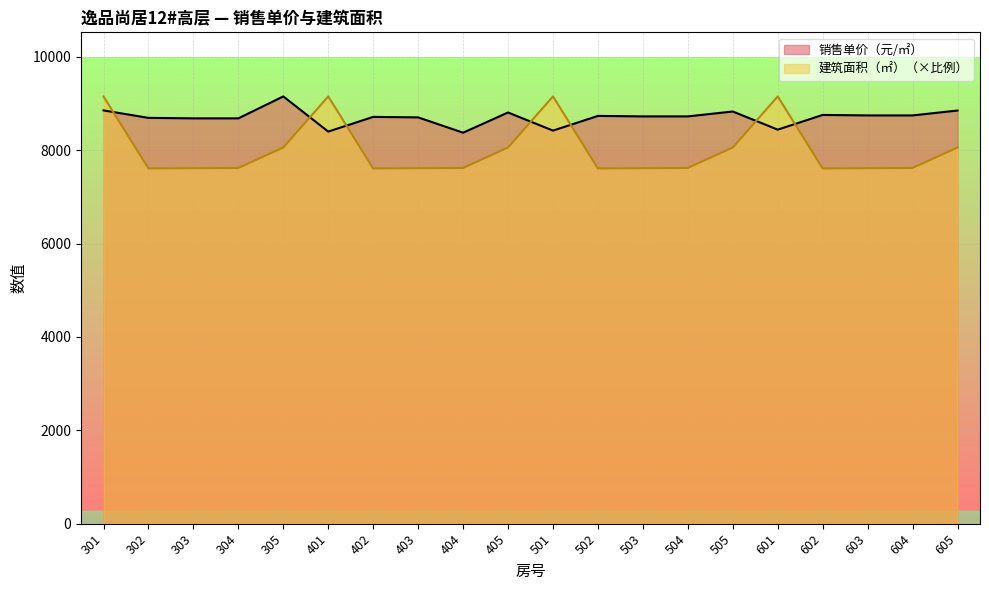

True or false: 建筑面积（㎡） has a value of 10354.4 at 604.

False